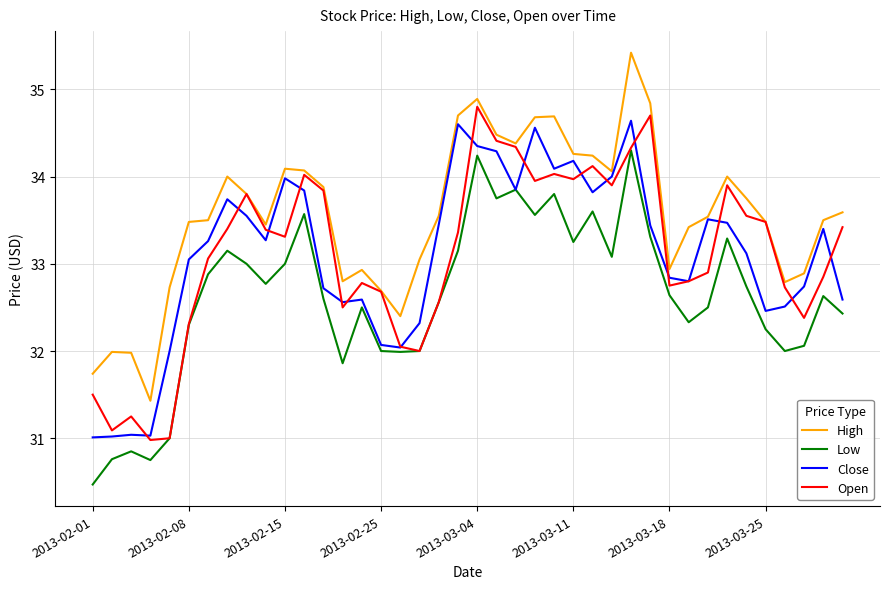

Which series has the largest total across all categories?

High